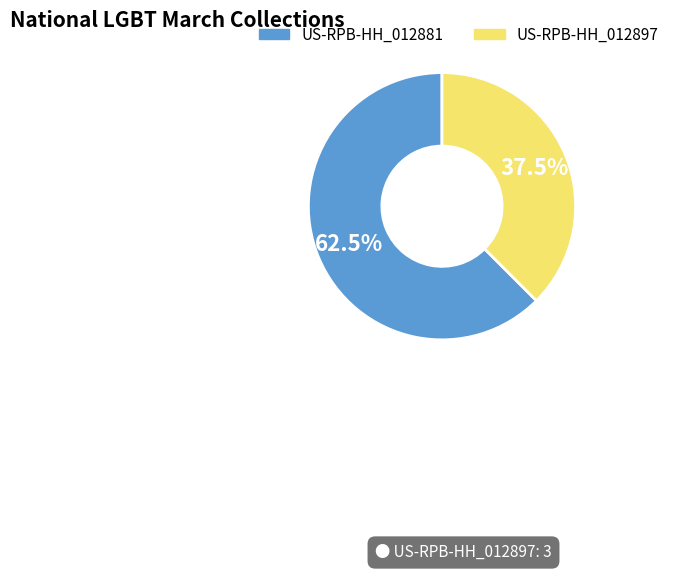

Rank the categories by value from highest to lowest.

US-RPB-HH_012881, US-RPB-HH_012897